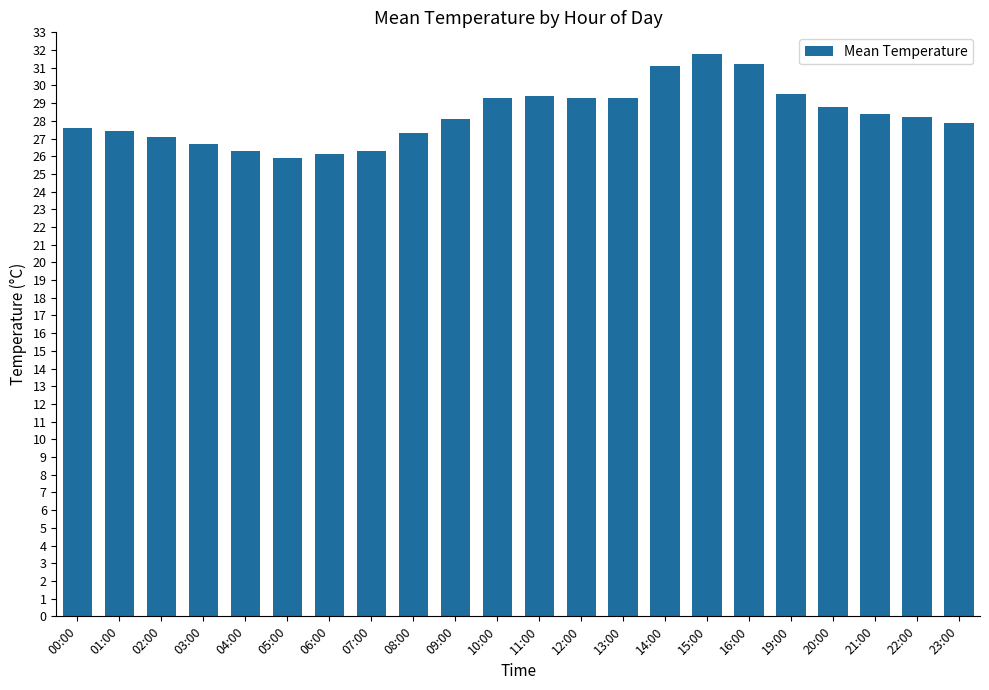

The chart shows a value of 7.1 at 11:00. True or false?

False